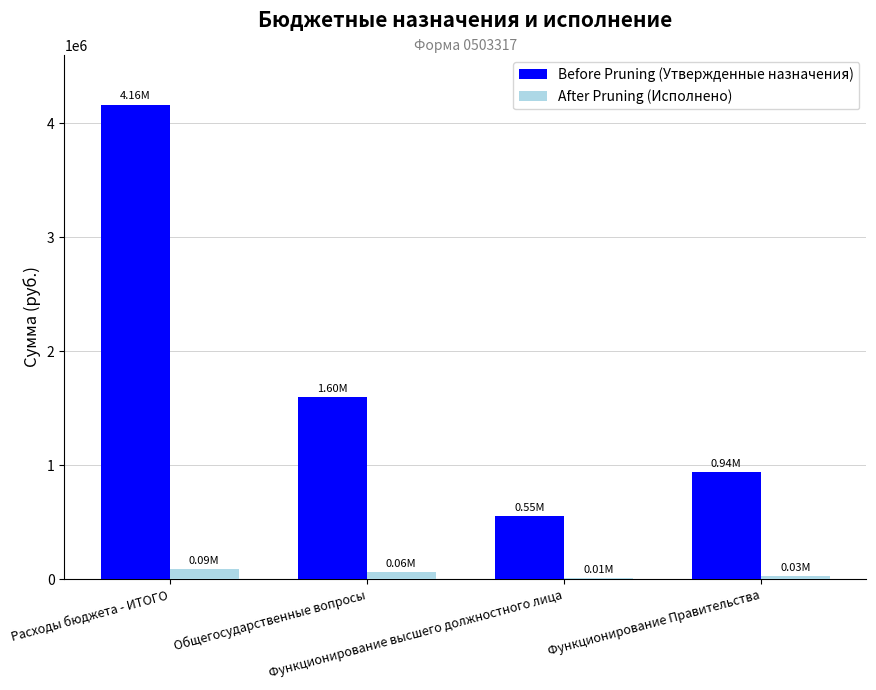

Between Расходы бюджета - ИТОГО and Функционирование высшего должностного лица, which series saw the biggest shift?

Before Pruning (Утвержденные назначения)